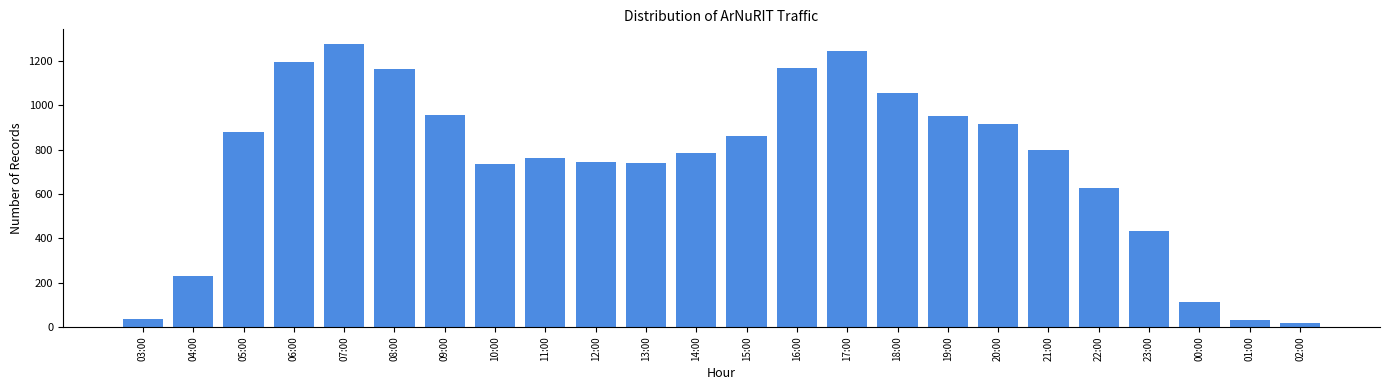

What is the label of the 7th bar from the right?

20:00